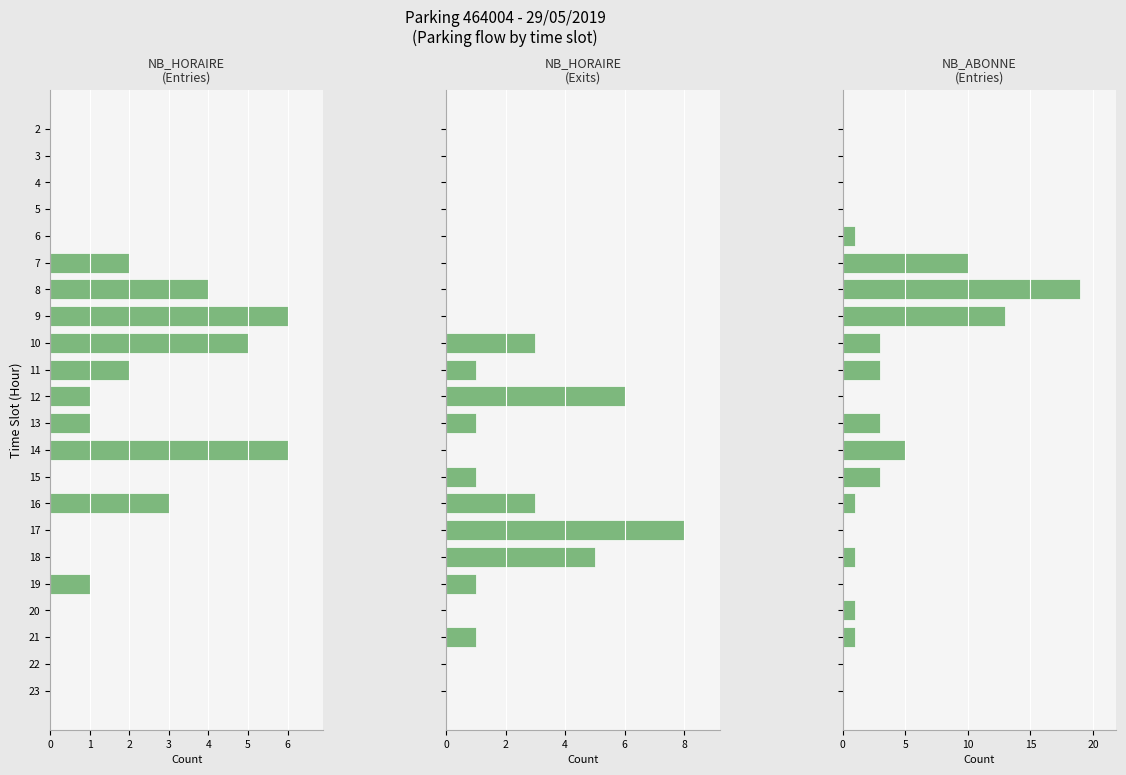

What are all the series names shown in the legend?

NB_HORAIRE_ENTREES, NB_HORAIRE_SORTIES, NB_ABONNE_ENTREES